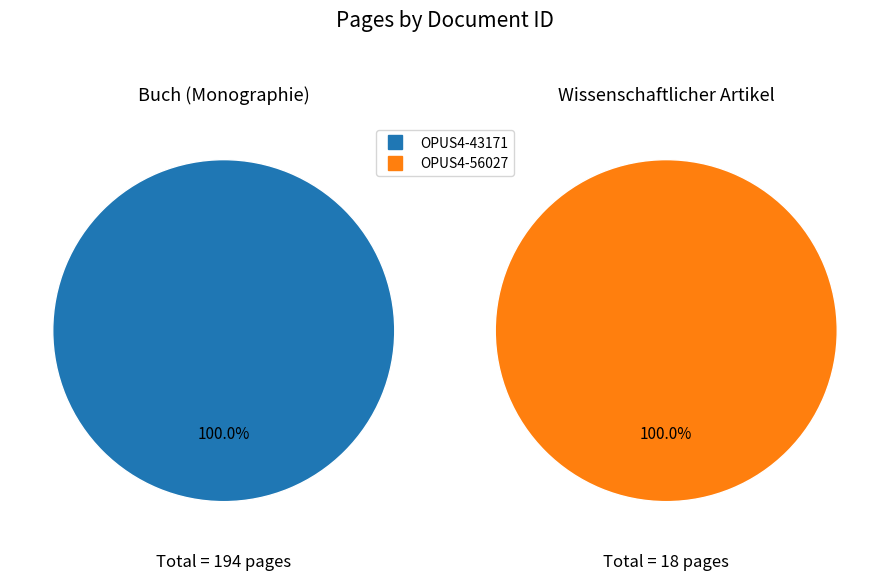

How many segments does this pie chart have?

2